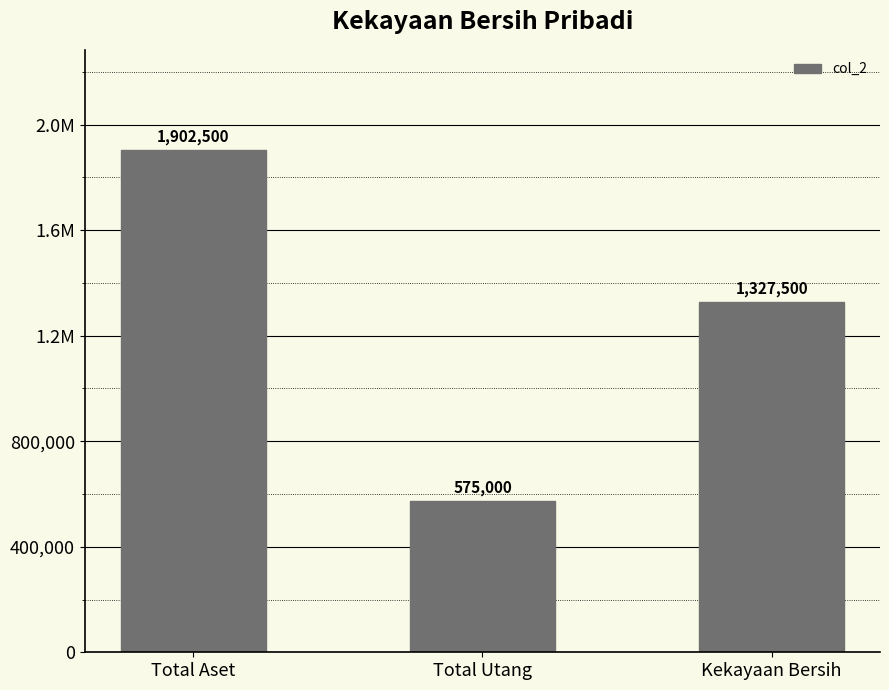

Are the bars horizontal?

No